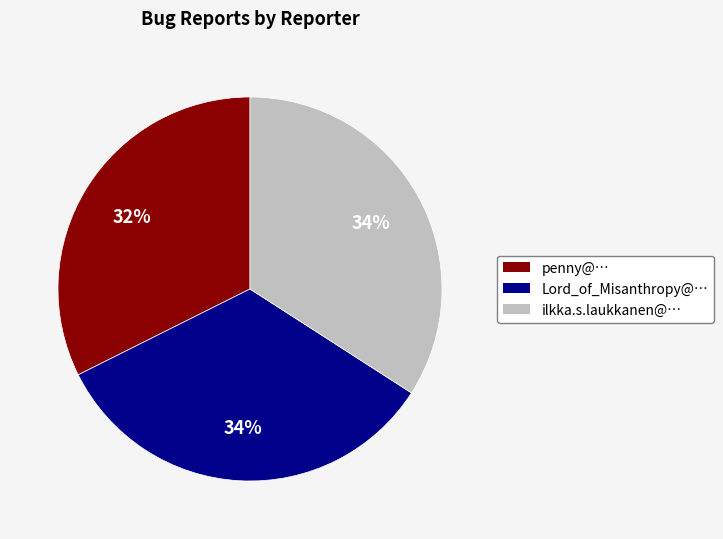

Does any single category account for the majority?

No